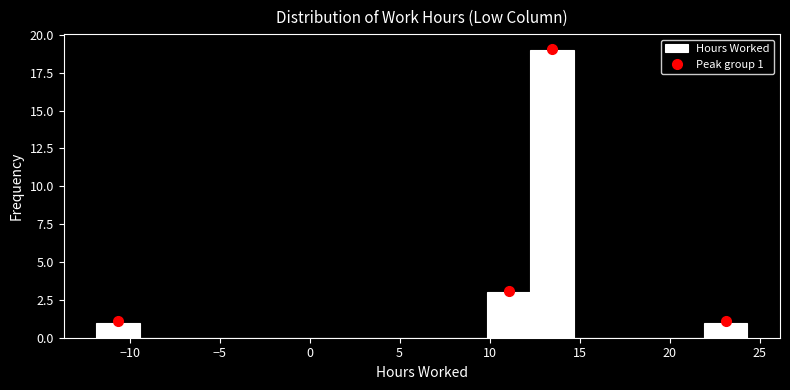

Which range on the x-axis has the tallest bar?

12.5 to 14.5